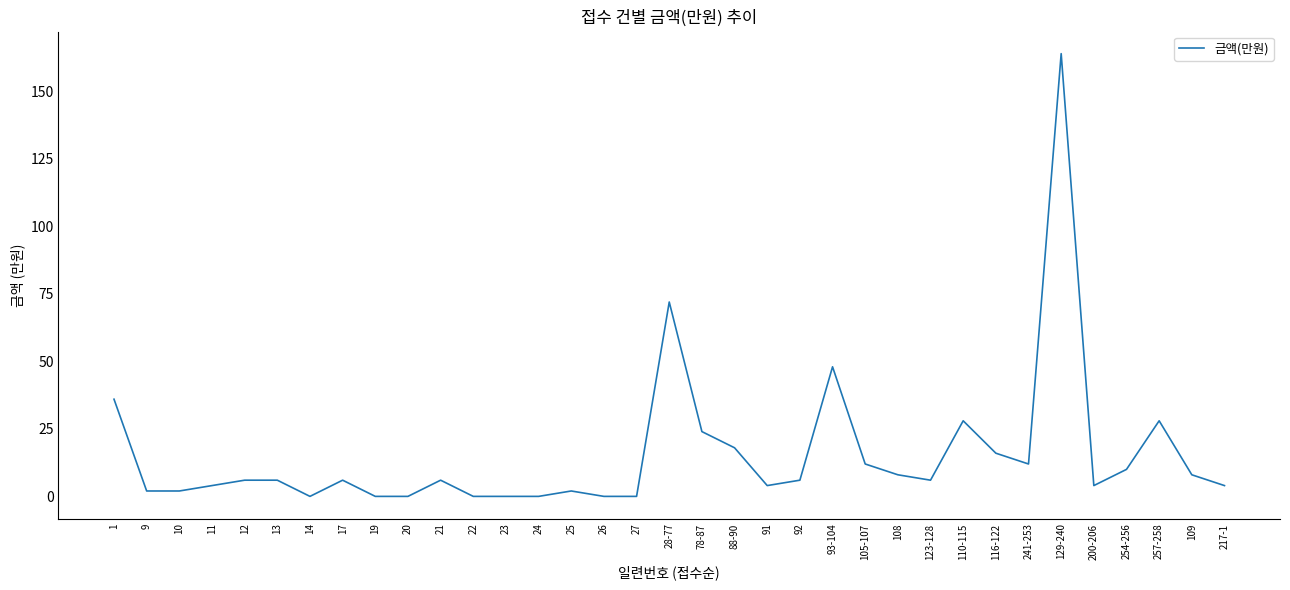

How many lines are shown in the chart?

1